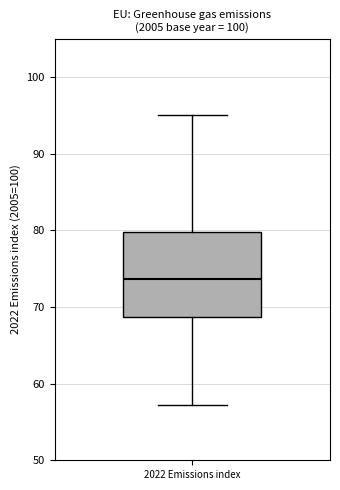

Read this box plot against the y-axis: the position of the median line, the range covered by the box, and the ends of both whiskers. The values are not printed on the chart, so give them approximately, as read against the axis.

median 74, box 69 to 80, whiskers 57 to 95